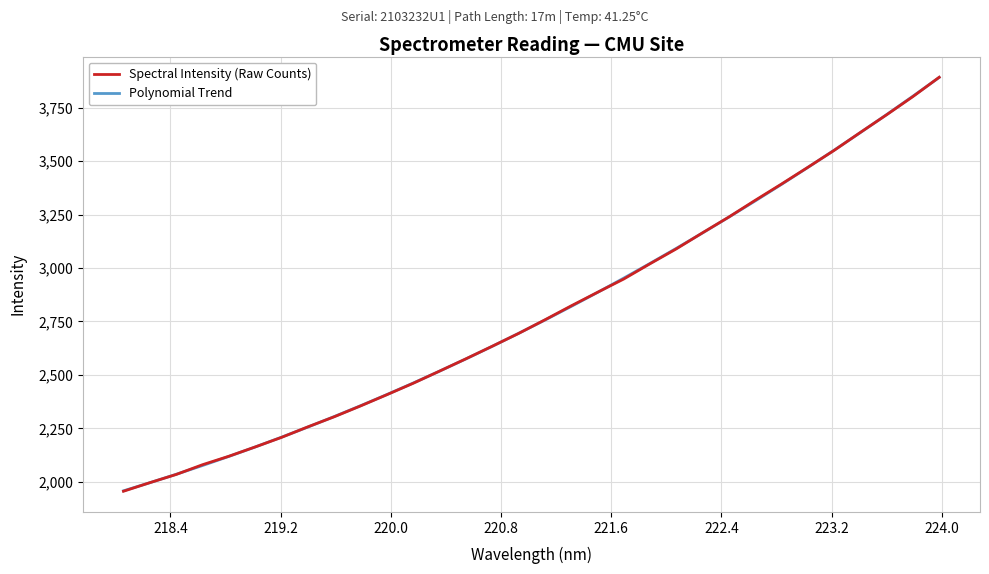

What is the maximum value for Polynomial Trend?

3890.9